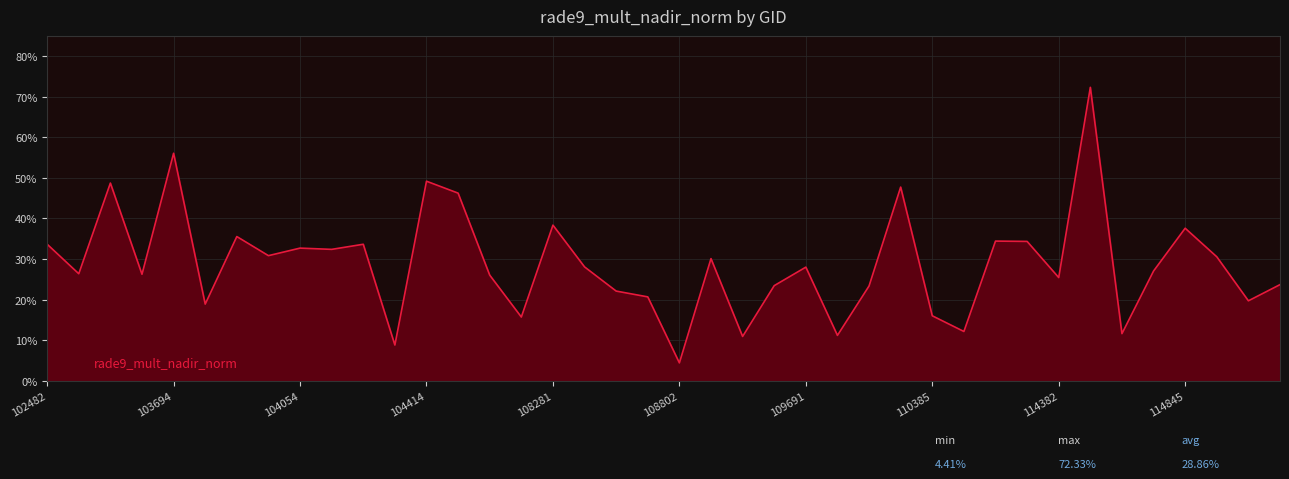

Does the chart have visible grid lines?

Yes